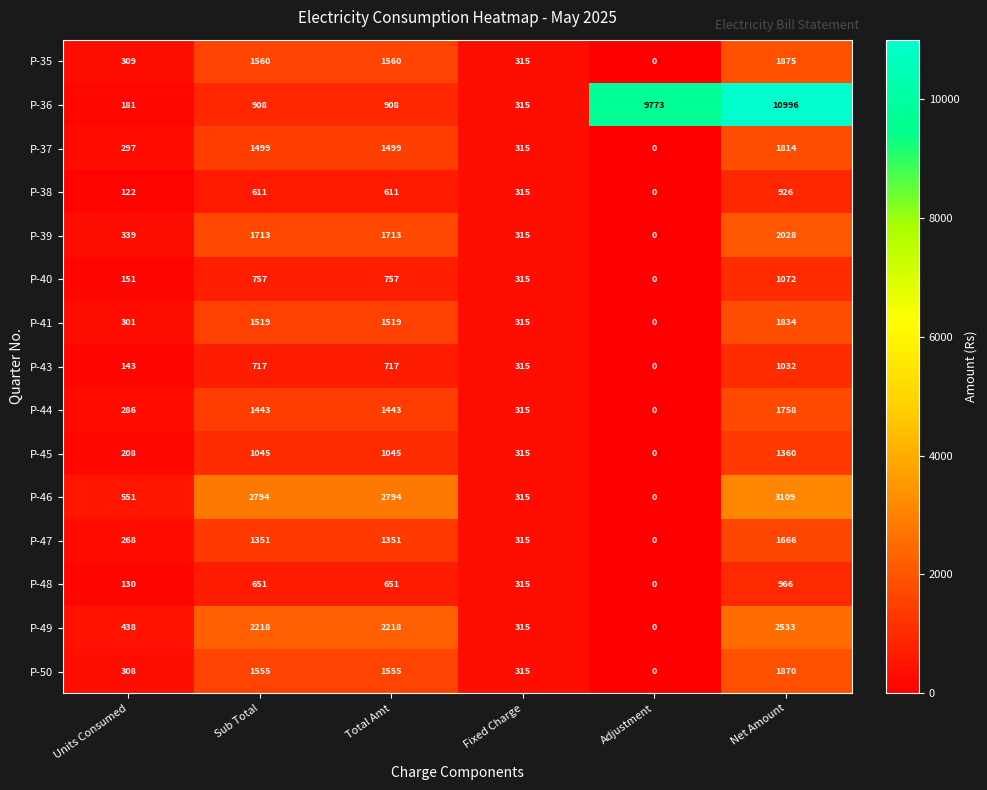

The value of P-40 at Net Amount is 405. True or false?

False